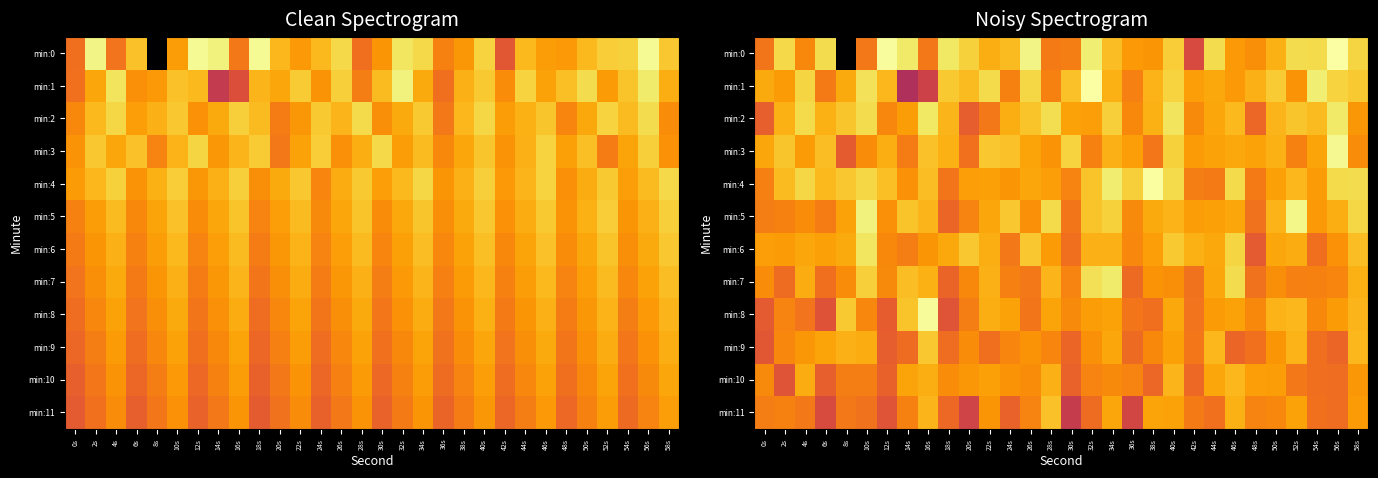

At which label does min:8 reach its peak?

16s